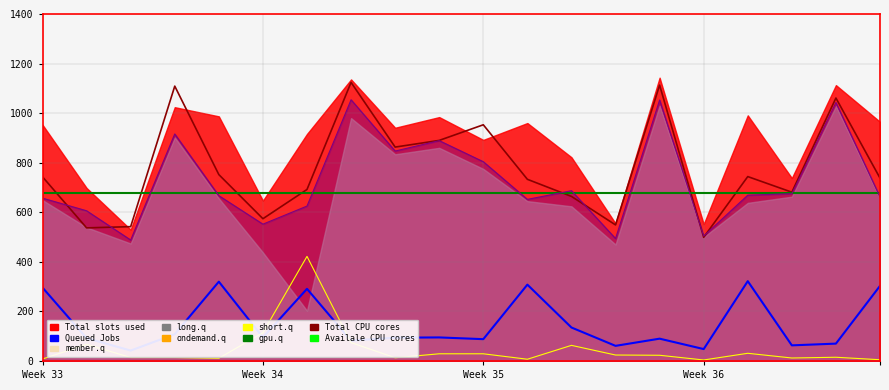

At how many categories does at least one series exceed 368?

20